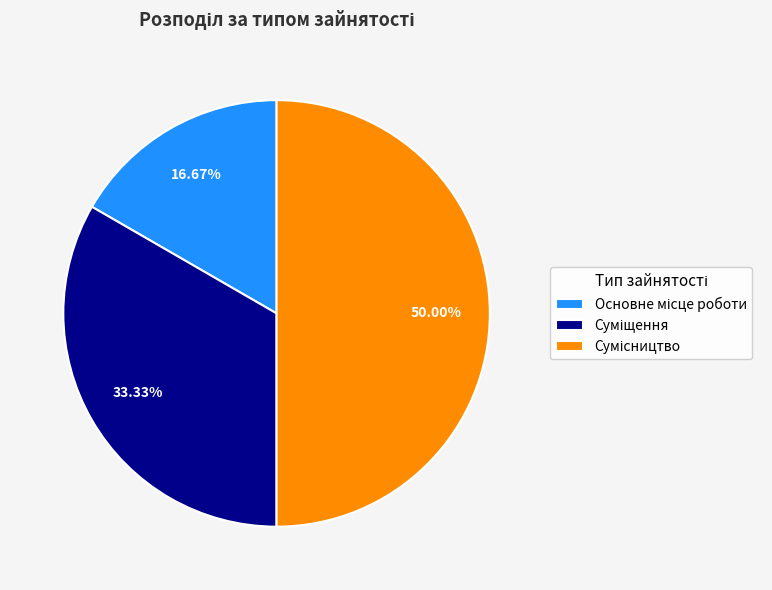

Is Основне місце роботи the majority of the pie?

No